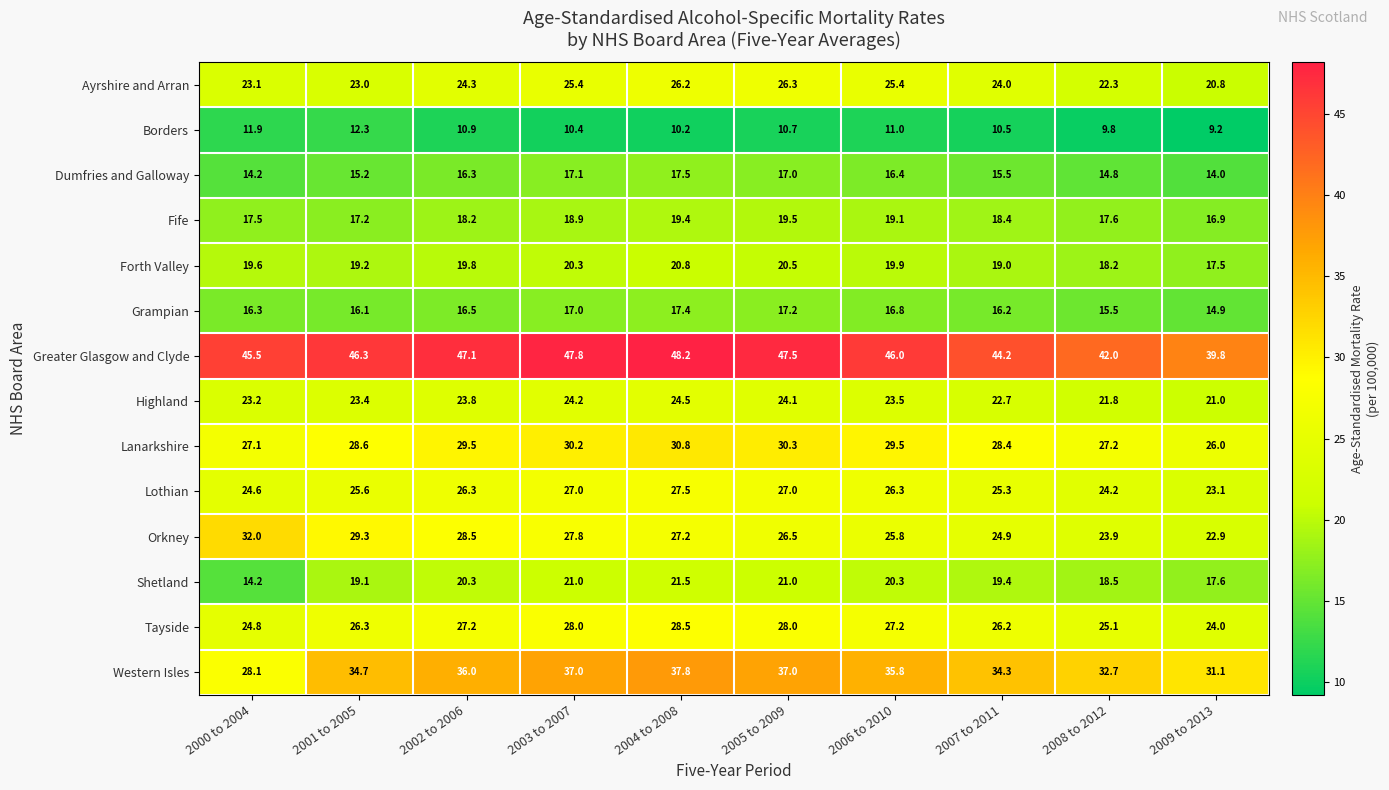

List the series in order of their peak value, highest first.

Greater Glasgow and Clyde, Western Isles, Orkney, Lanarkshire, Tayside, Lothian, Ayrshire and Arran, Highland, Shetland, Forth Valley, Fife, Dumfries and Galloway, Grampian, Borders